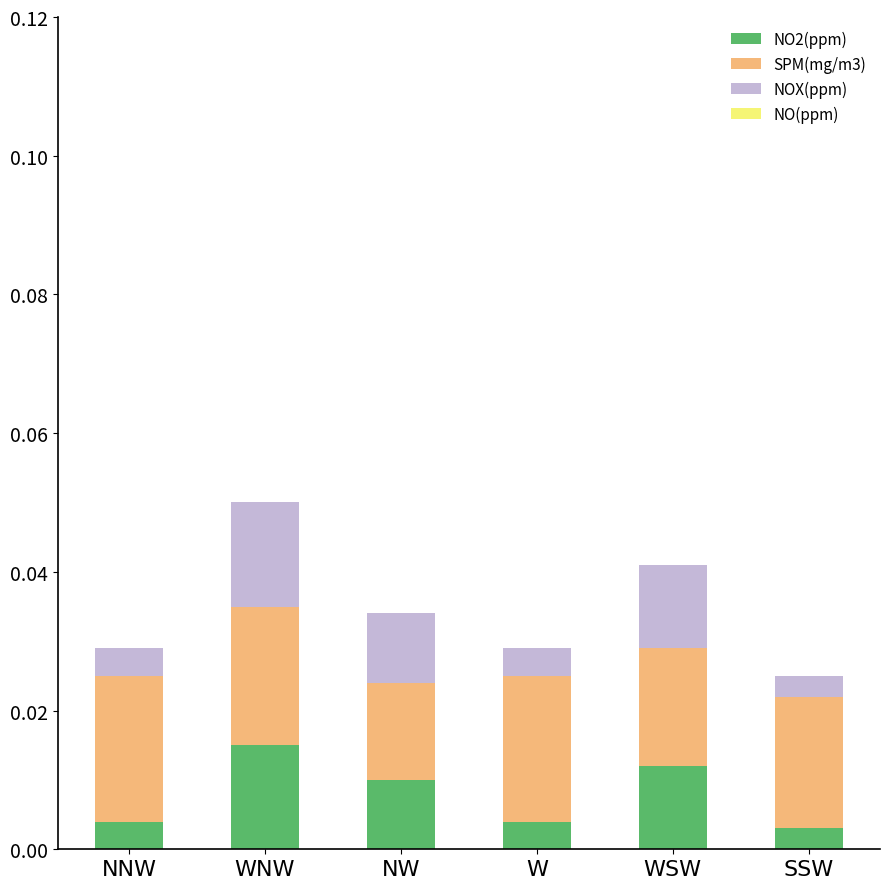

How many NO2(ppm) values are between 0 and 1?

6